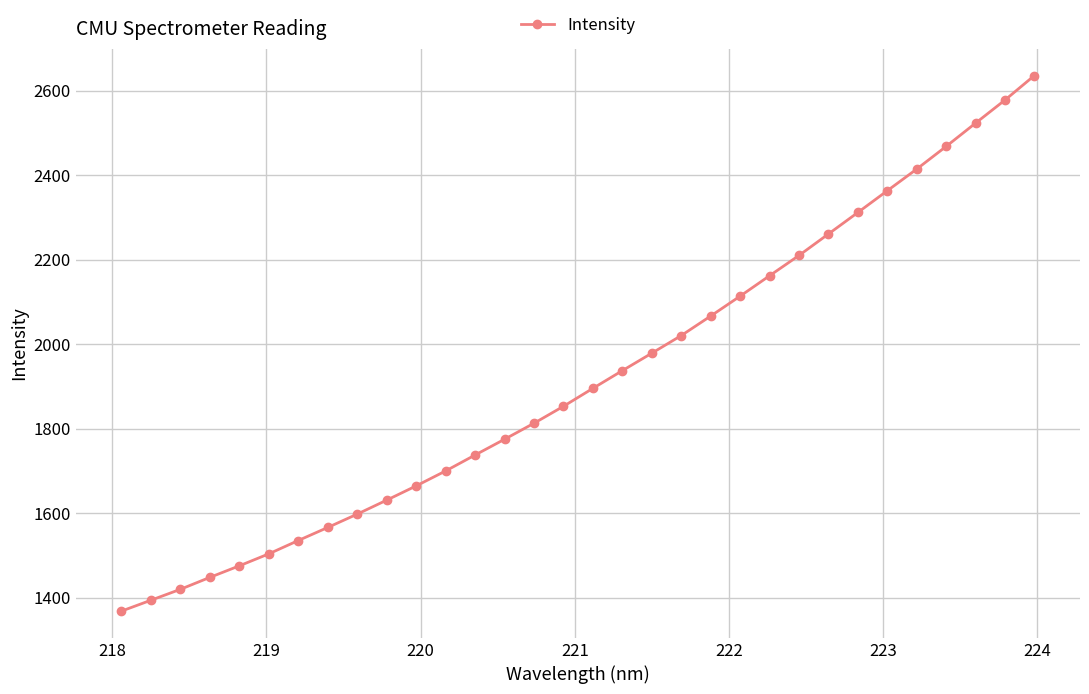

True or false: the data has more than 2 interior local peaks.

False